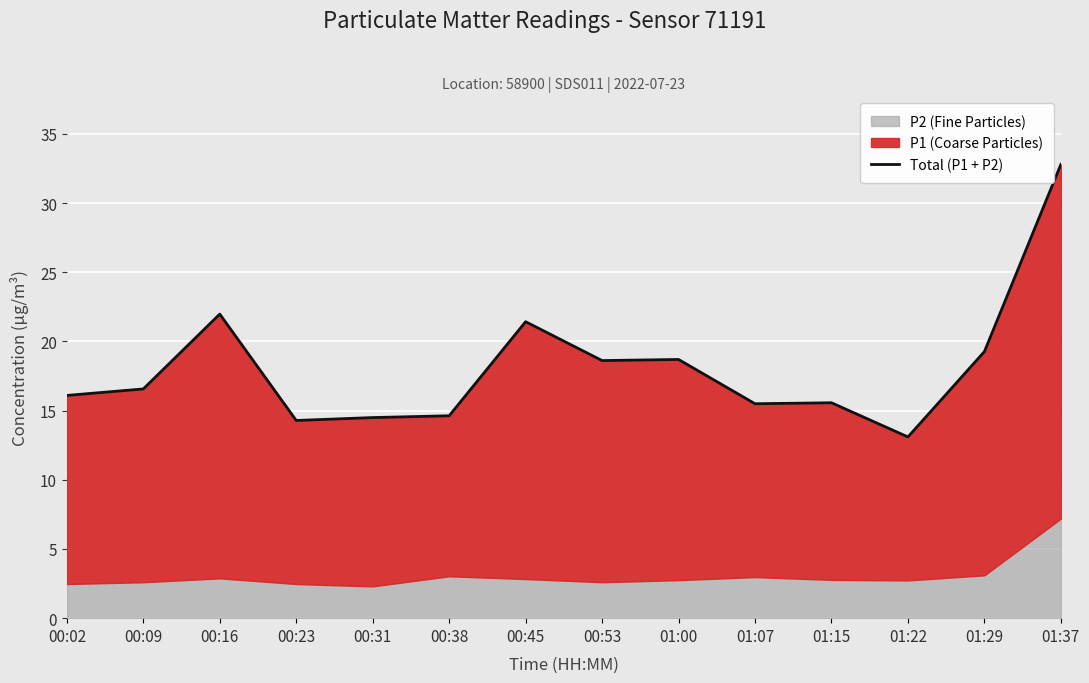

Rank the categories by value from lowest to highest.

01:22, 00:23, 00:31, 00:38, 01:07, 01:15, 00:02, 00:09, 00:53, 01:00, 01:29, 00:45, 00:16, 01:37